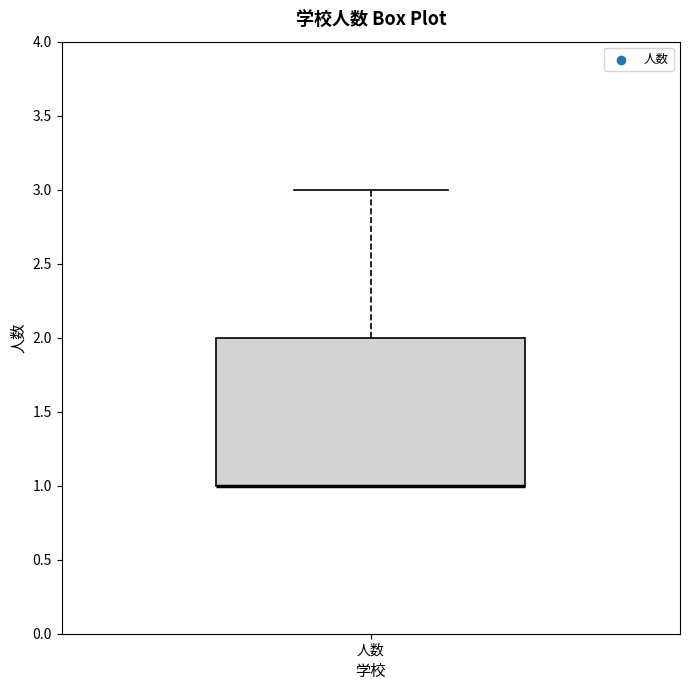

Where is the upper edge of the box for 人数 on the y-axis? The values are not printed on the chart, so give them approximately, as read against the axis.

2